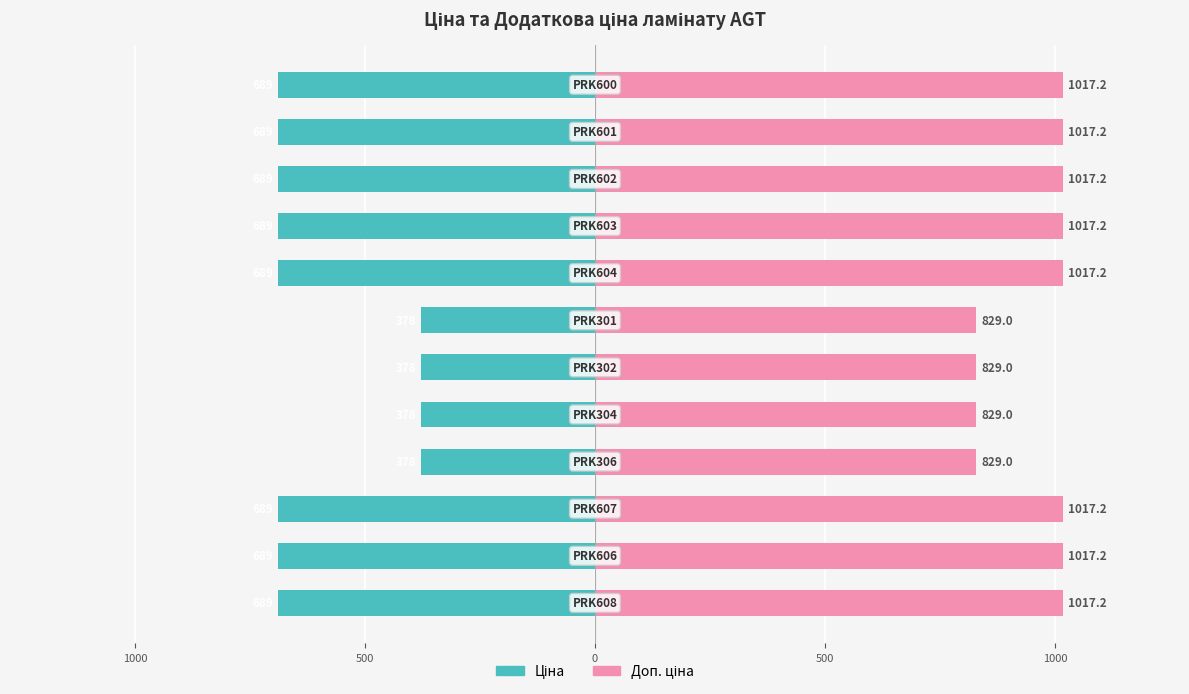

How many data points in Доп. ціна are above 1017?

8